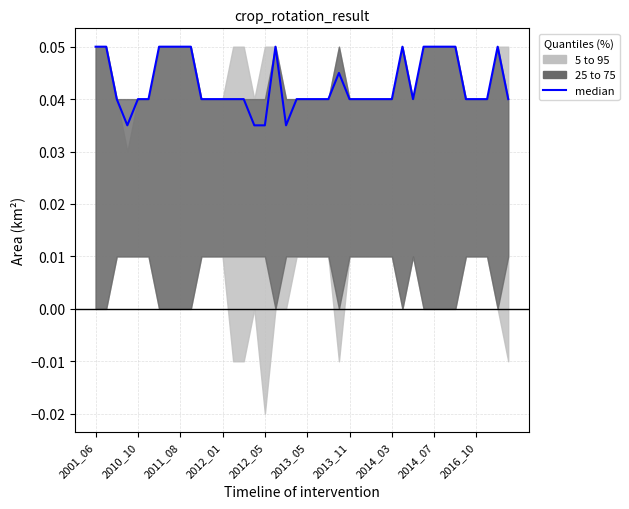

Reading left to right, transcribe all the data shown in this chart.

0.1	0.1	0.0	0.0	0.0	0.0	0.1	0.1	0.1	0.1	0.0	0.0	0.0	0.0	0.0	0.0	0.0	0.1	0.0	0.0	0.0	0.0	0.0	0.0	0.0	0.0	0.0	0.0	0.0	0.1	0.0	0.1	0.1	0.1	0.1	0.0	0.0	0.0	0.1	0.0